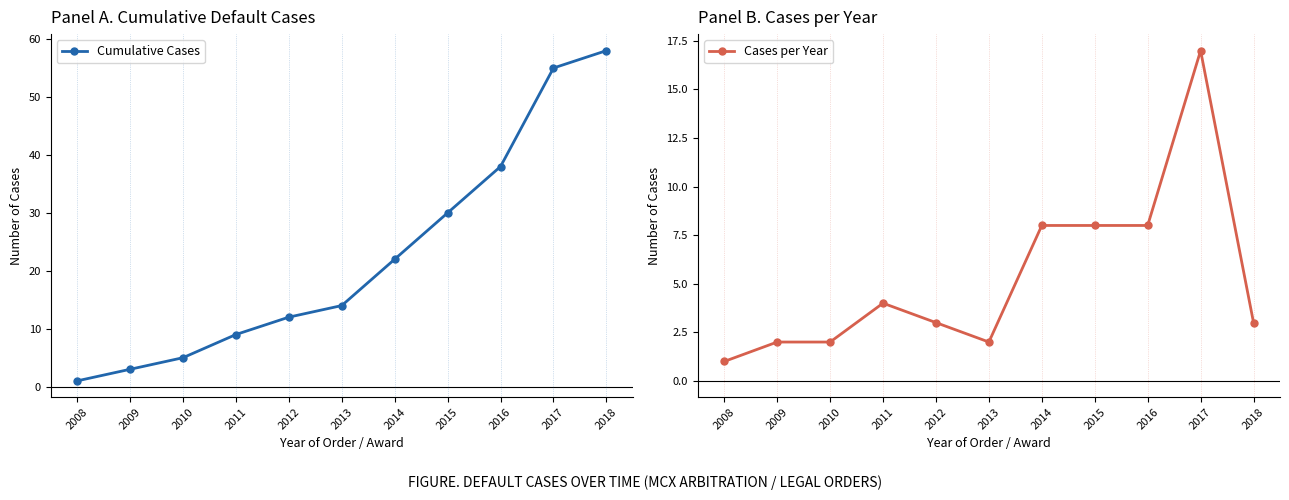

What is the total value across all series at 2016?

46